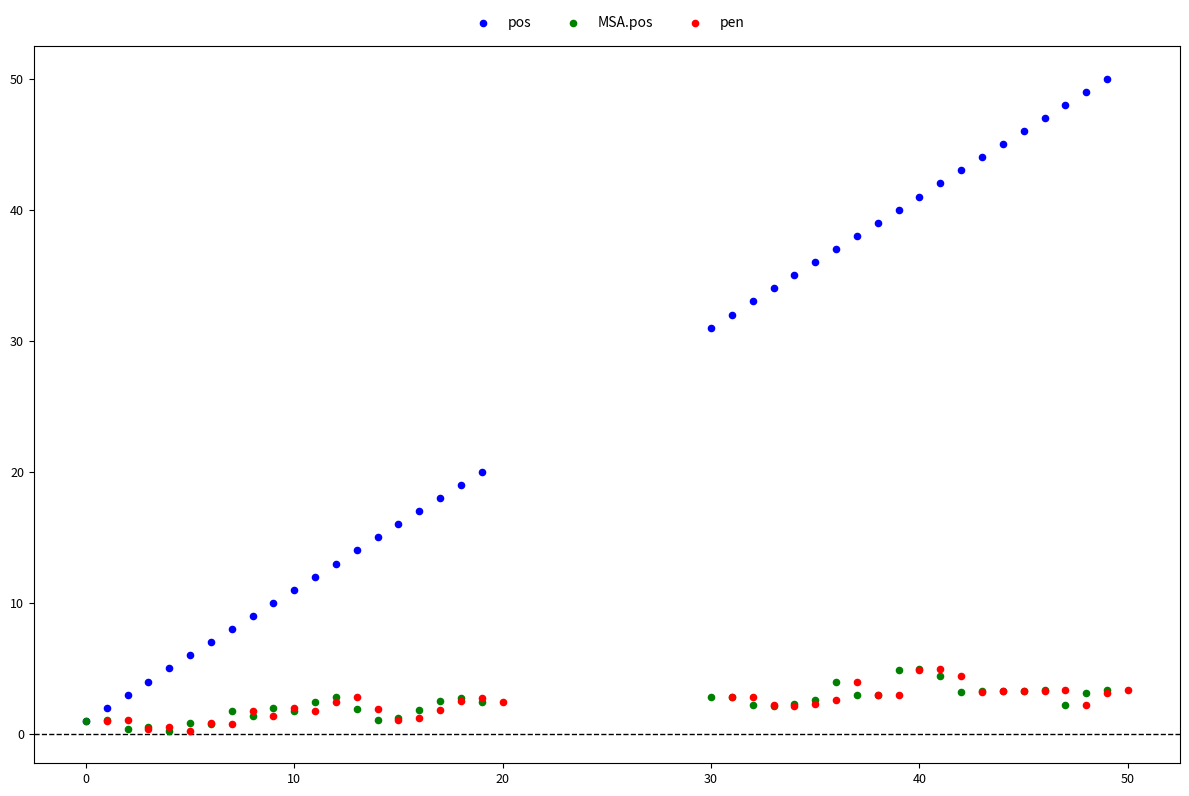

What are all the series names shown in the legend?

pos, MSA.pos, pen